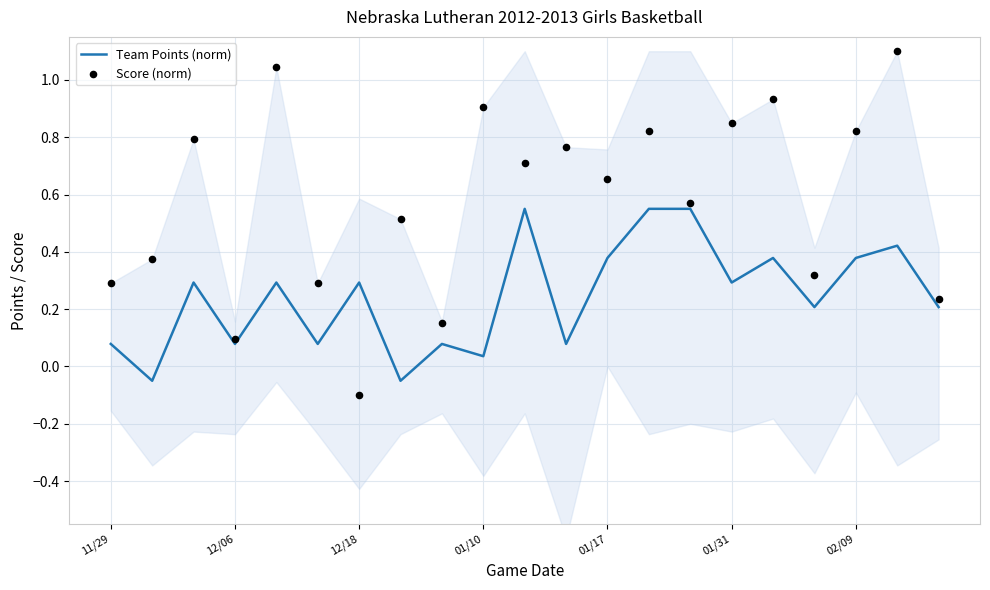

Which series has the largest Y range (max minus min)?

Score (norm)